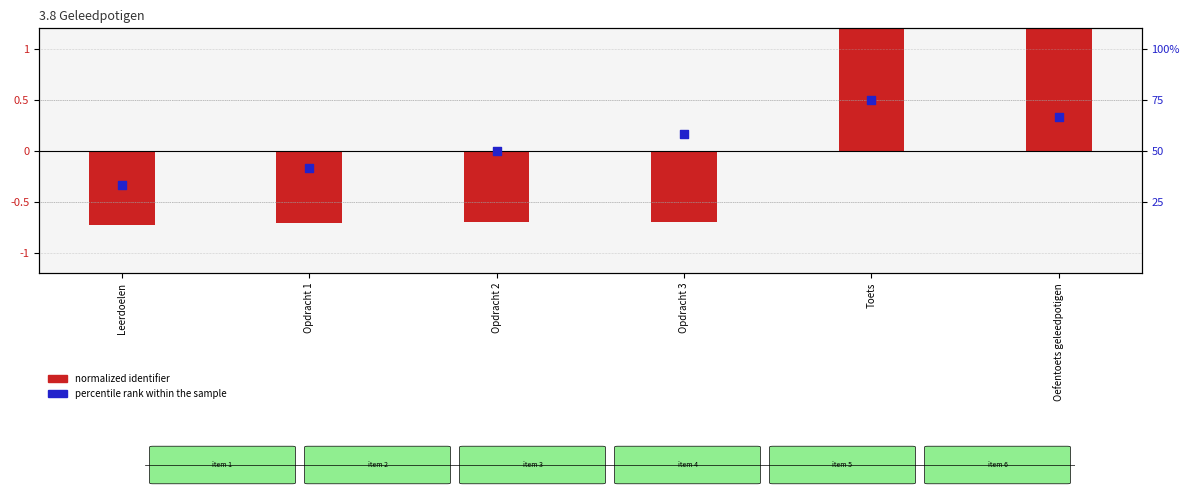

Which series reaches the maximum Y coordinate?

normalized identifier